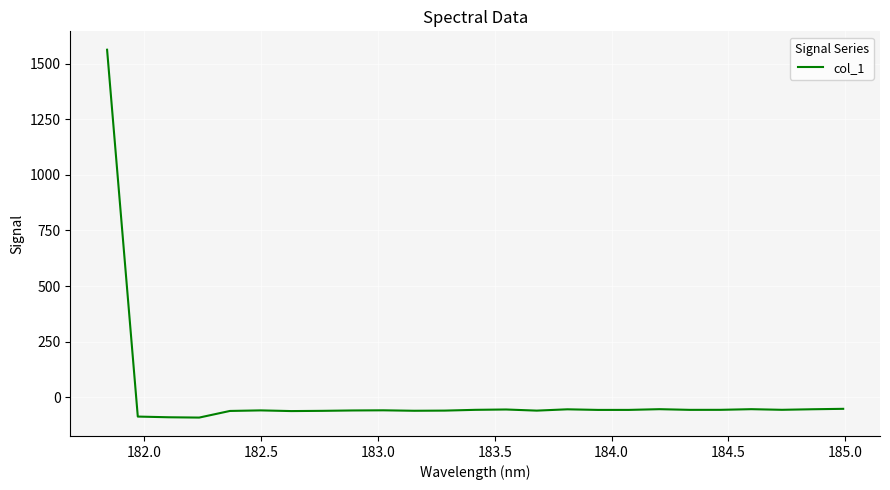

Count the number of values greater than -56.

7